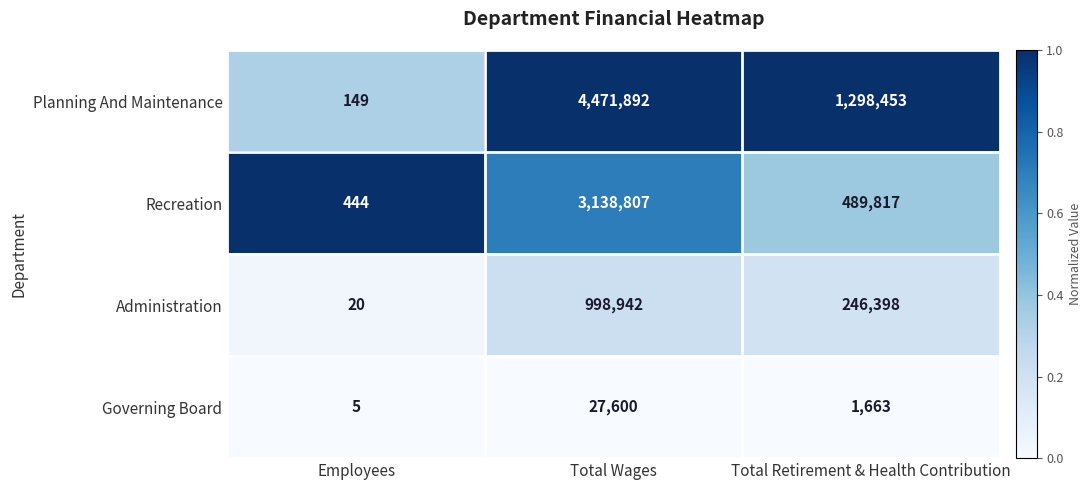

Reading right to left, transcribe all the data shown in this chart.

Planning And Maintenance: Total Retirement & Health Contribution=1298453	Total Wages=4471892	Employees=149
Recreation: Total Retirement & Health Contribution=489817	Total Wages=3138807	Employees=444
Administration: Total Retirement & Health Contribution=246398	Total Wages=998942	Employees=20
Governing Board: Total Retirement & Health Contribution=1663	Total Wages=27600	Employees=5